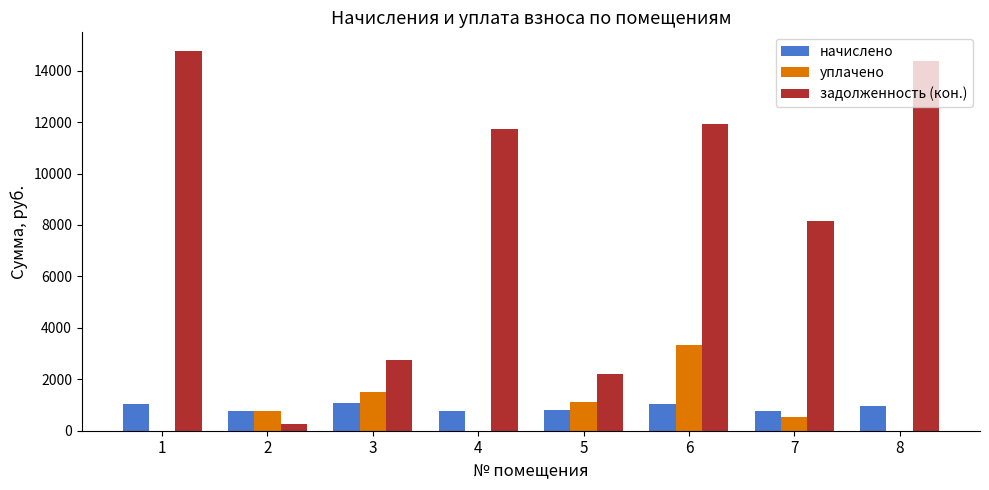

How many data points in начислено are above 943?

4